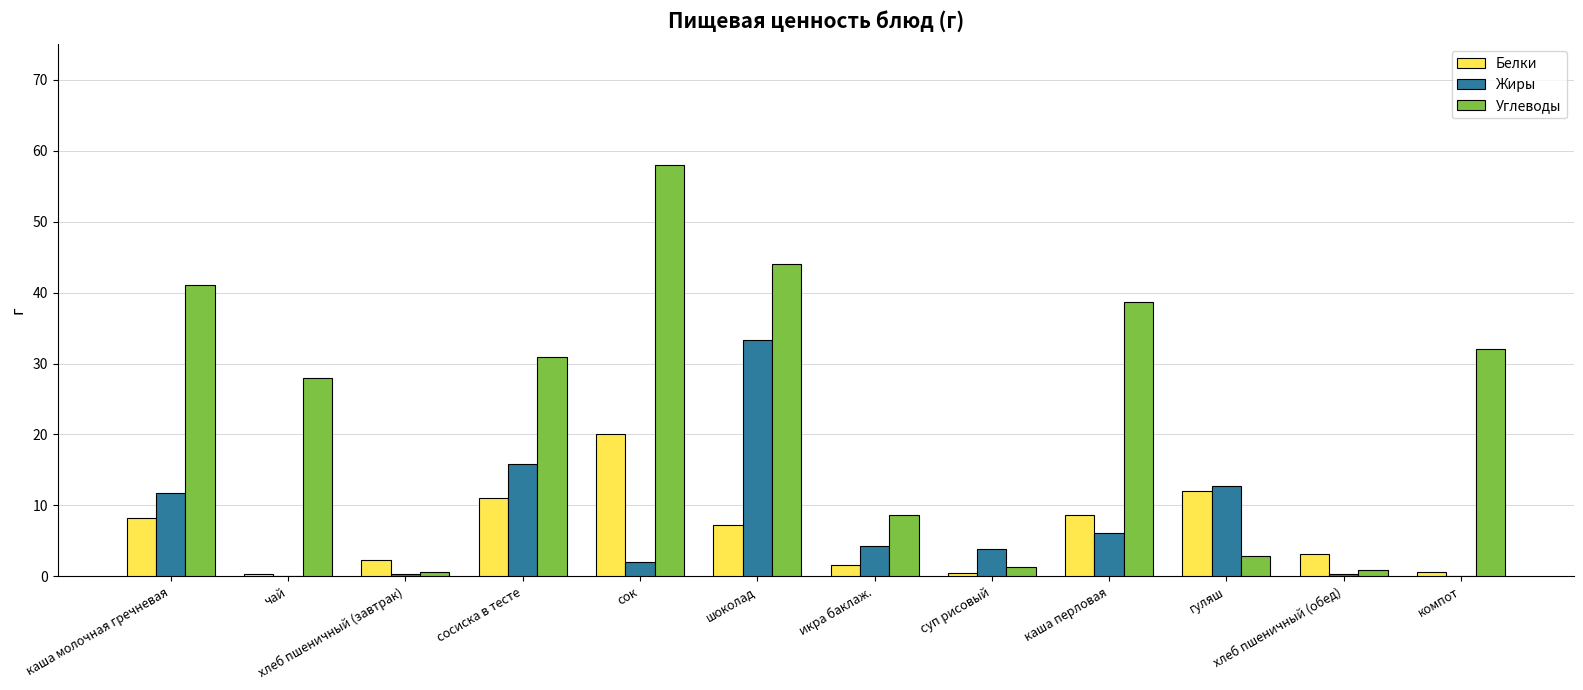

Which category has the highest value across all series?

сок